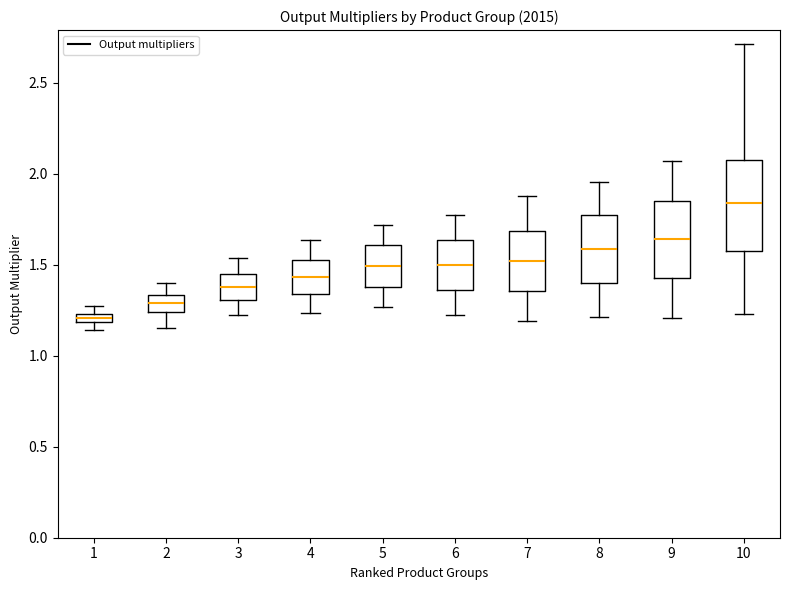

Which box has the highest median line?

10